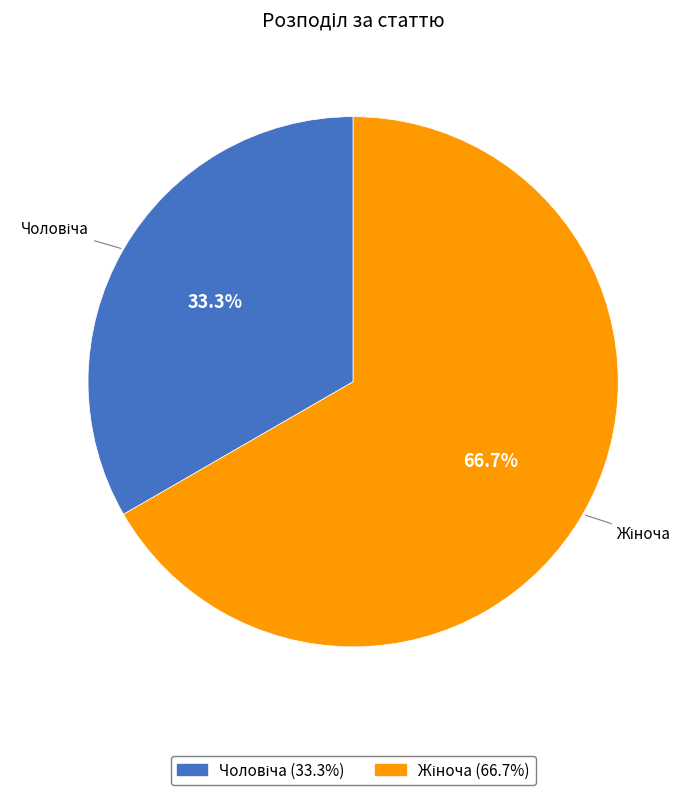

What is the largest slice in the pie chart?

Жіноча